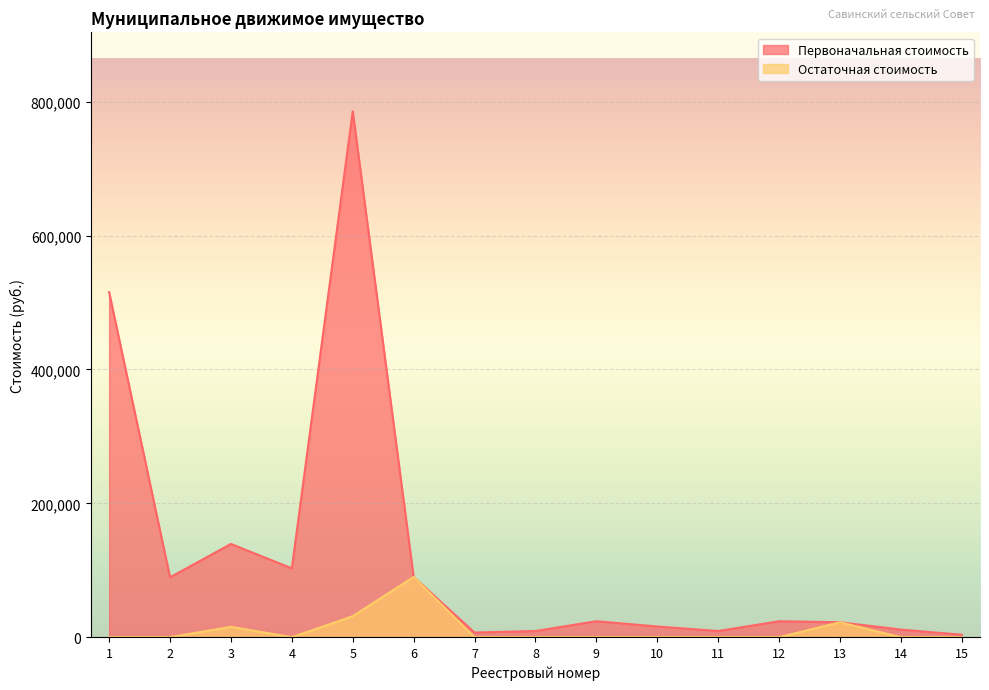

Rank the series by their average value, from highest to lowest.

Первоначальная стоимость, Остаточная стоимость